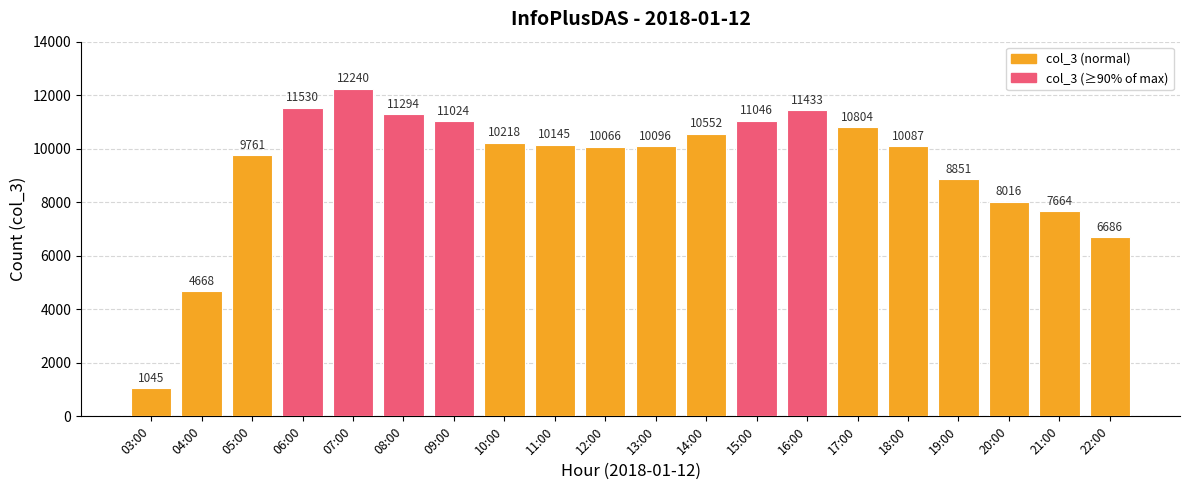

What is the ratio of the value at 03:00 to the value at 13:00?

0.1